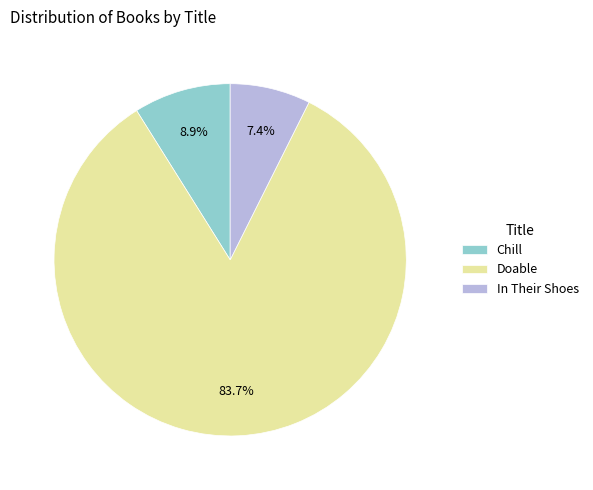

Which has a higher value, Doable or In Their Shoes?

Doable